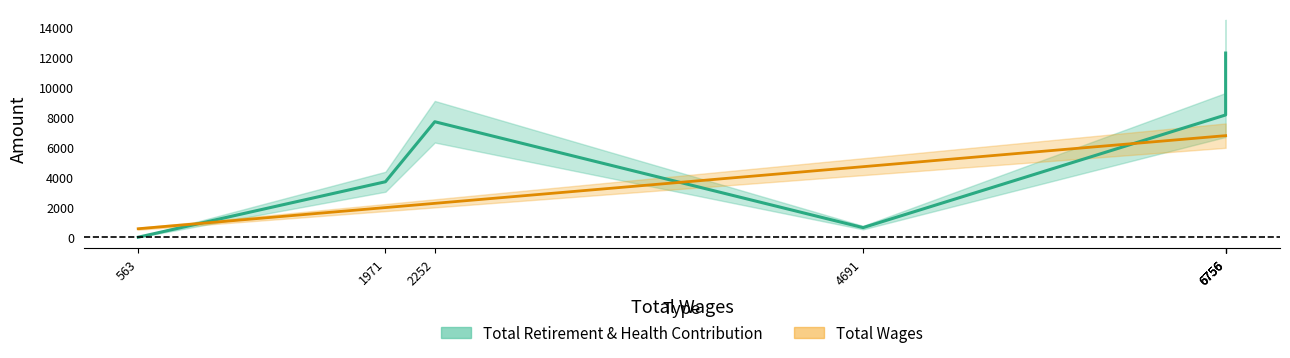

Between 4691 and 6756, which is larger?

6756